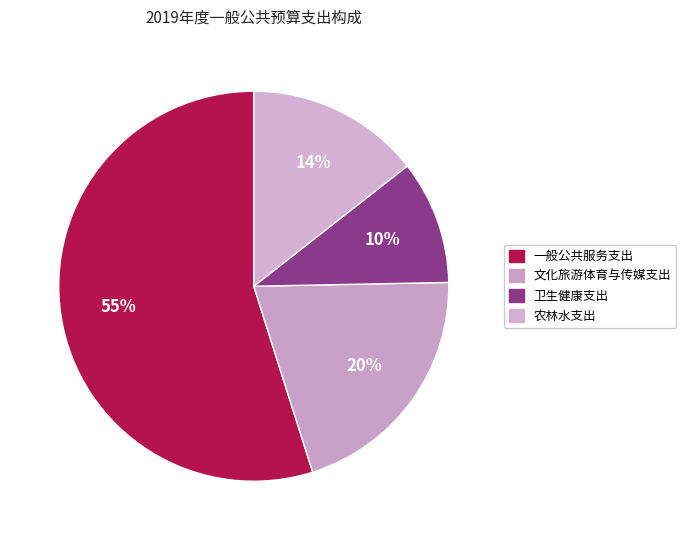

What is the majority slice?

一般公共服务支出